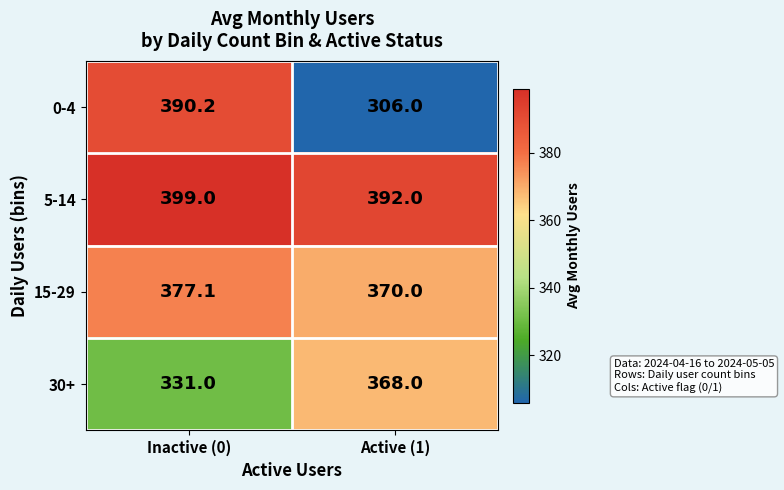

At which category is the sum across all series the highest?

Inactive (0)